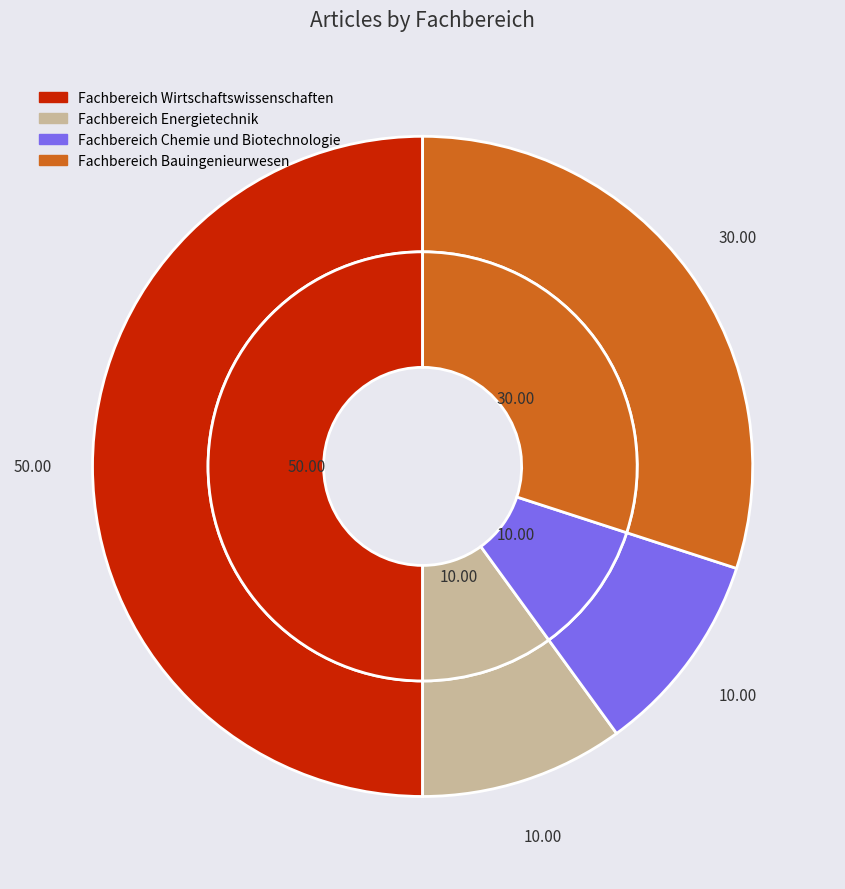

Rank the categories by value from highest to lowest.

Fachbereich Wirtschaftswissenschaften, Fachbereich Bauingenieurwesen, Fachbereich Energietechnik, Fachbereich Chemie und Biotechnologie